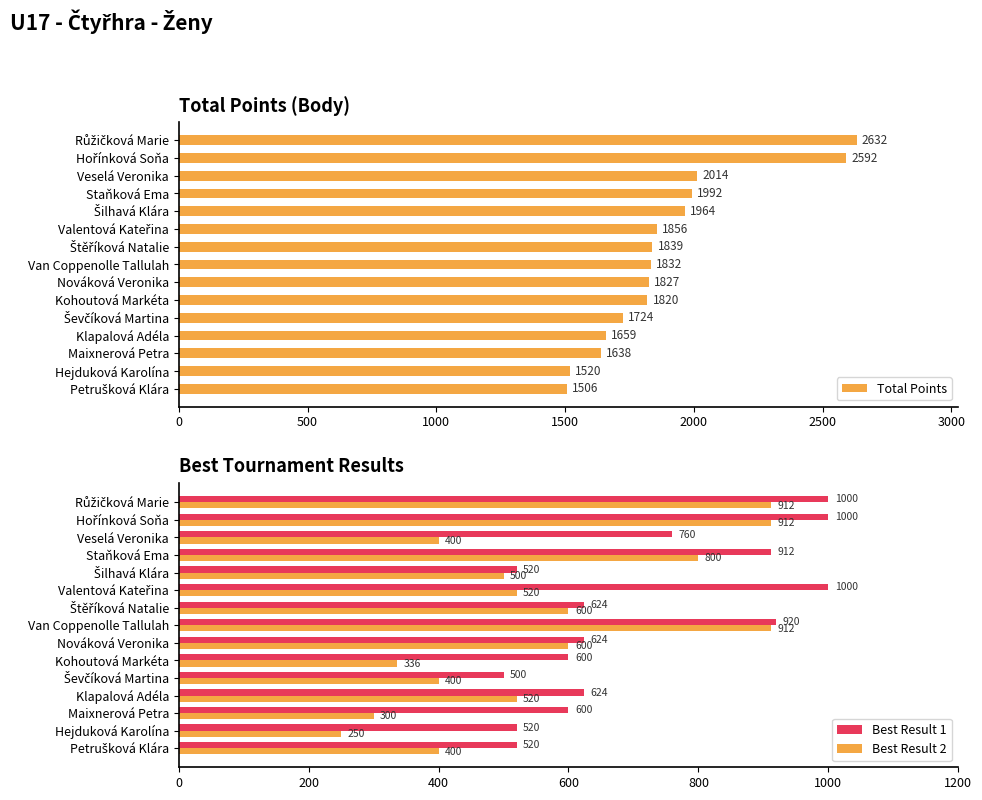

The value of Best Result 1 at Veselá Veronika is 190. True or false?

False